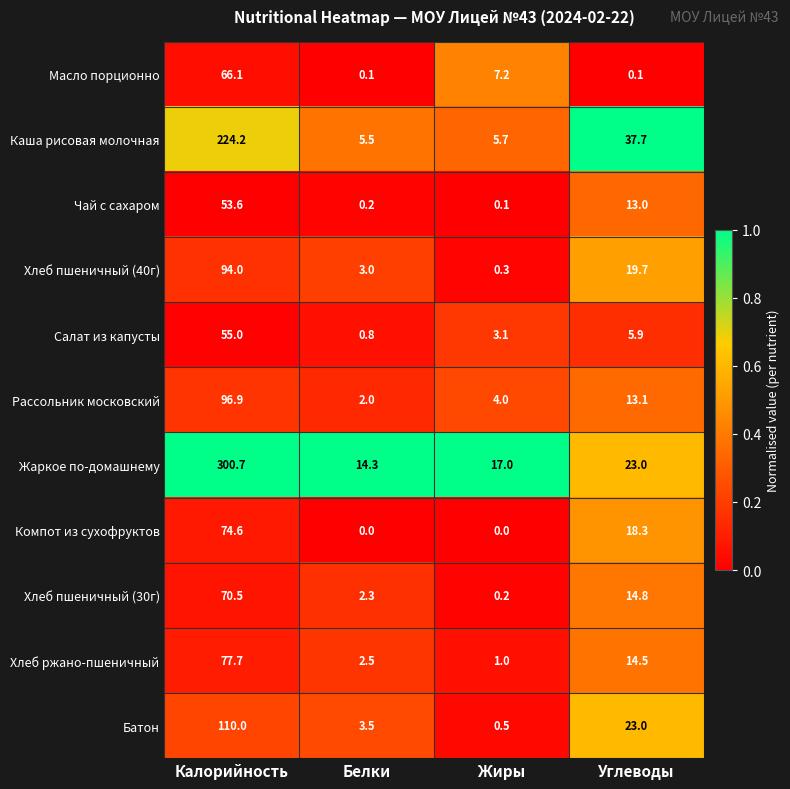

What is the approximate value of Хлеб пшеничный (40г) at Жиры?

0.3